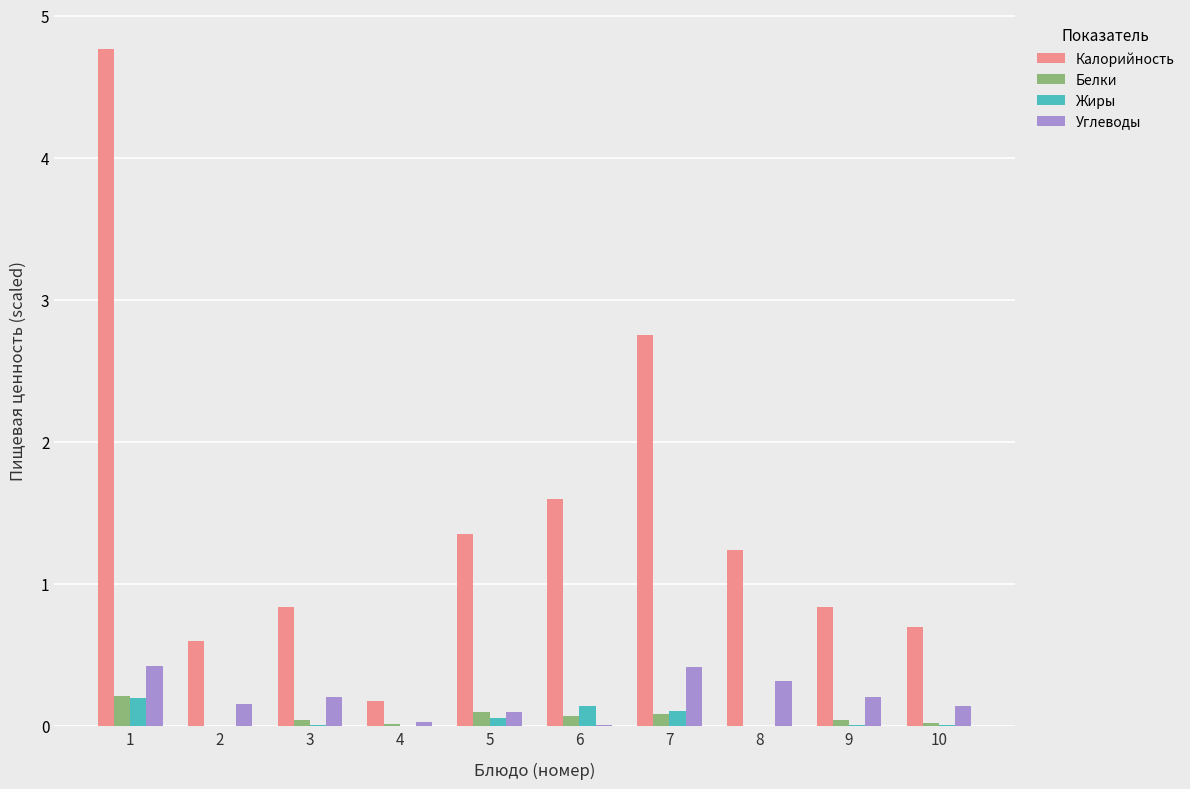

Which series changed the most between 4 and 6?

Калорийность